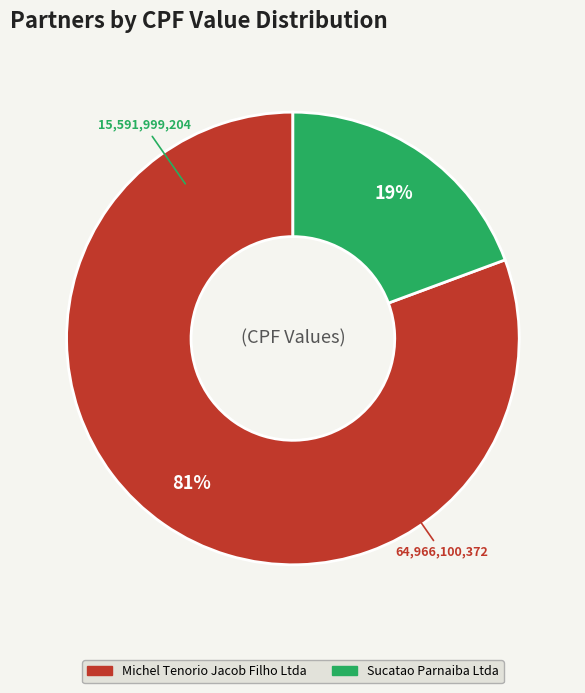

What is the smallest slice in the pie chart?

Sucatao Parnaiba Ltda